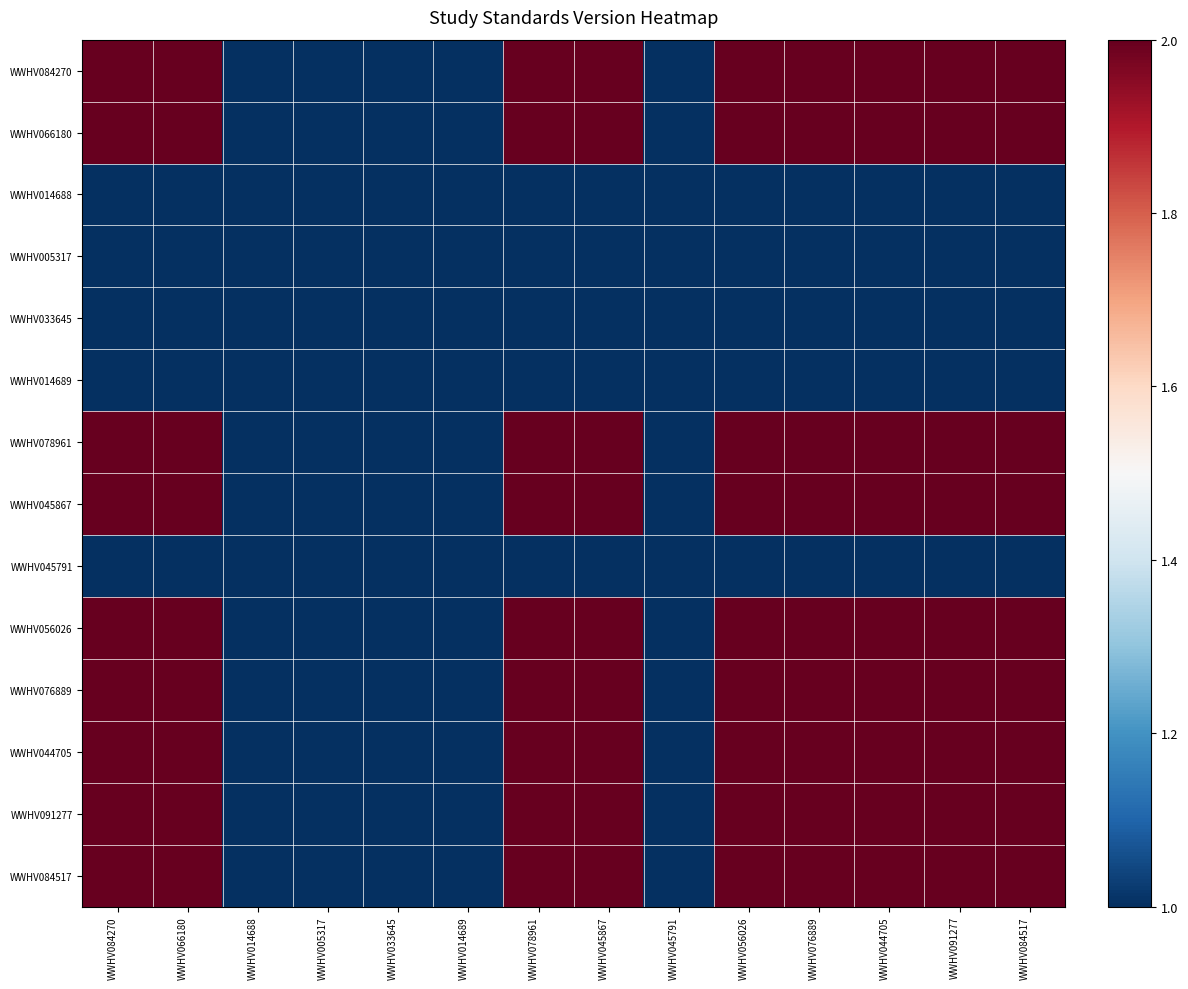

At how many categories does at least one series exceed 1?

9